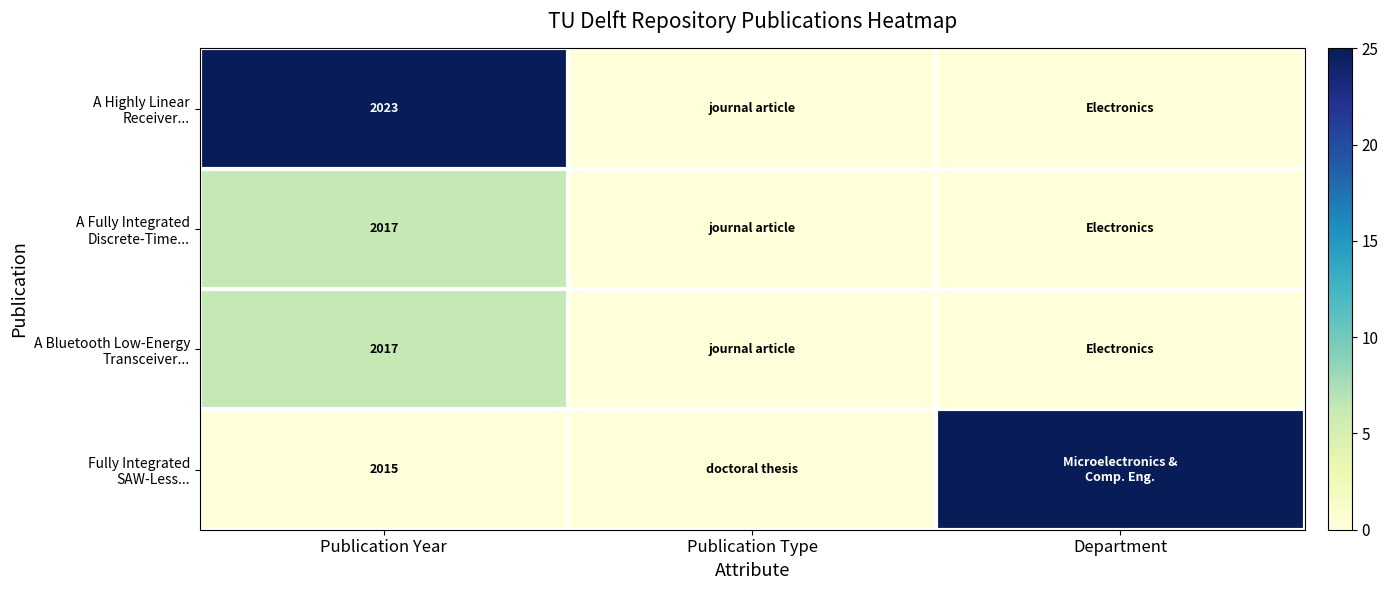

How many series are shown in this chart?

4